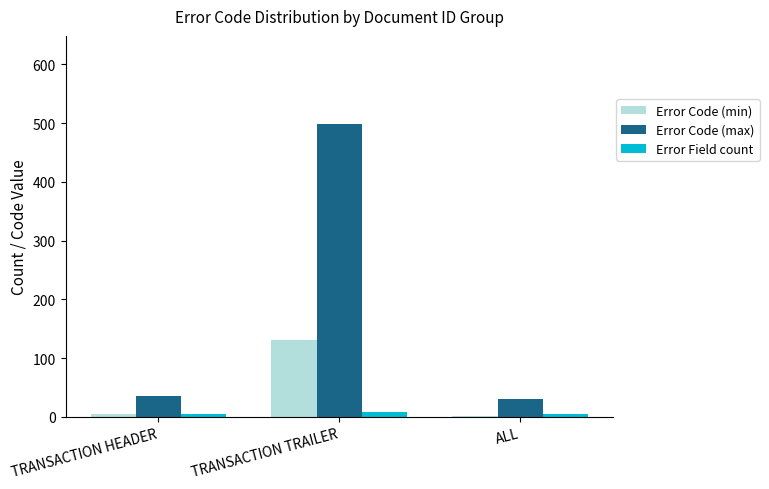

Are the bars horizontal?

No